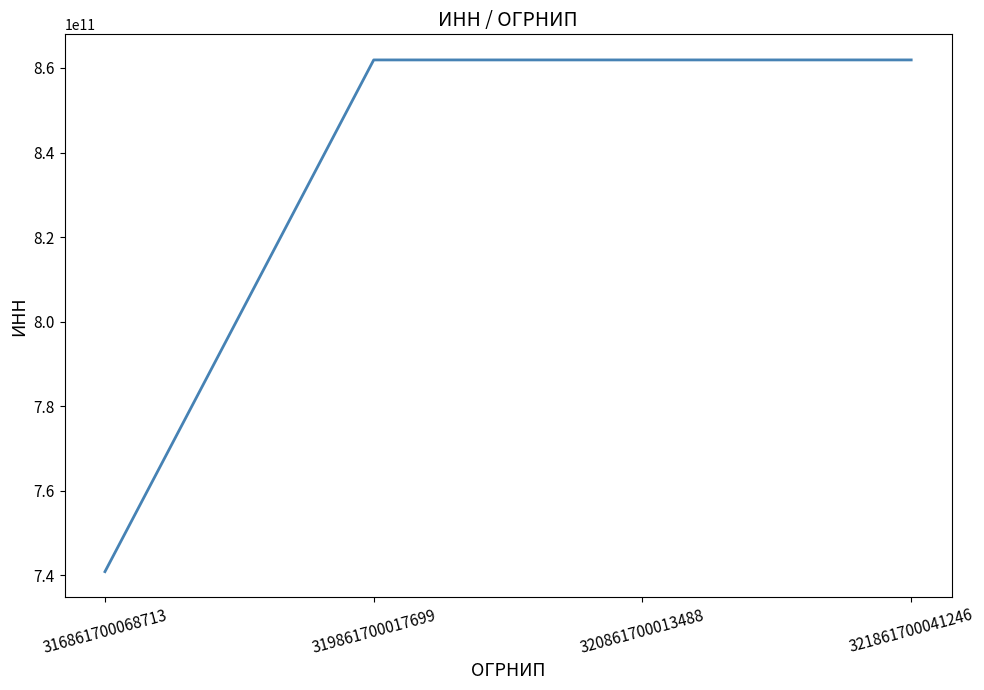

Read the value at 320861700013488.

861901812271